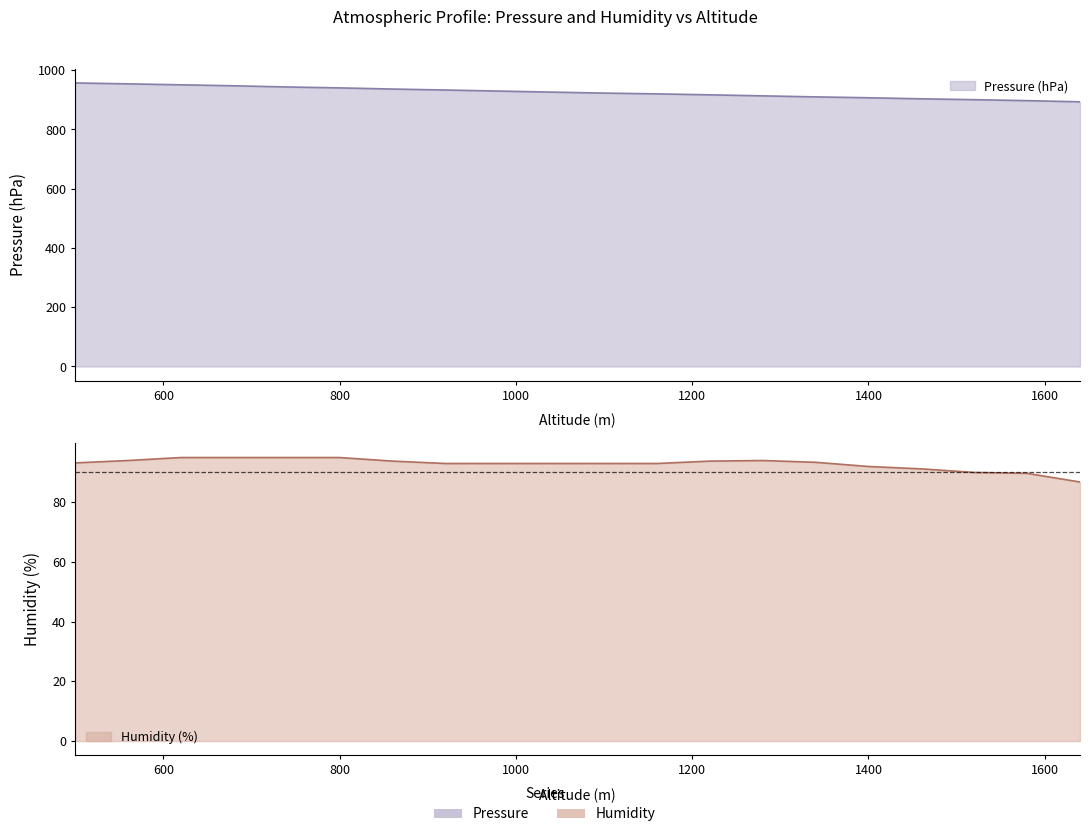

At which category is the sum across all series the highest?

500